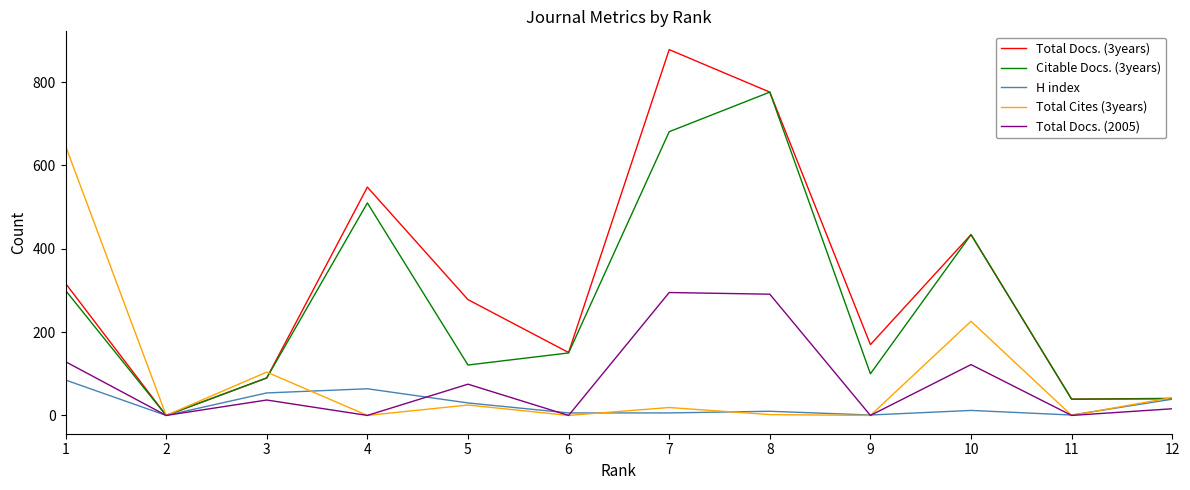

The value of Total Docs. (3years) at 8 is 1064. True or false?

False